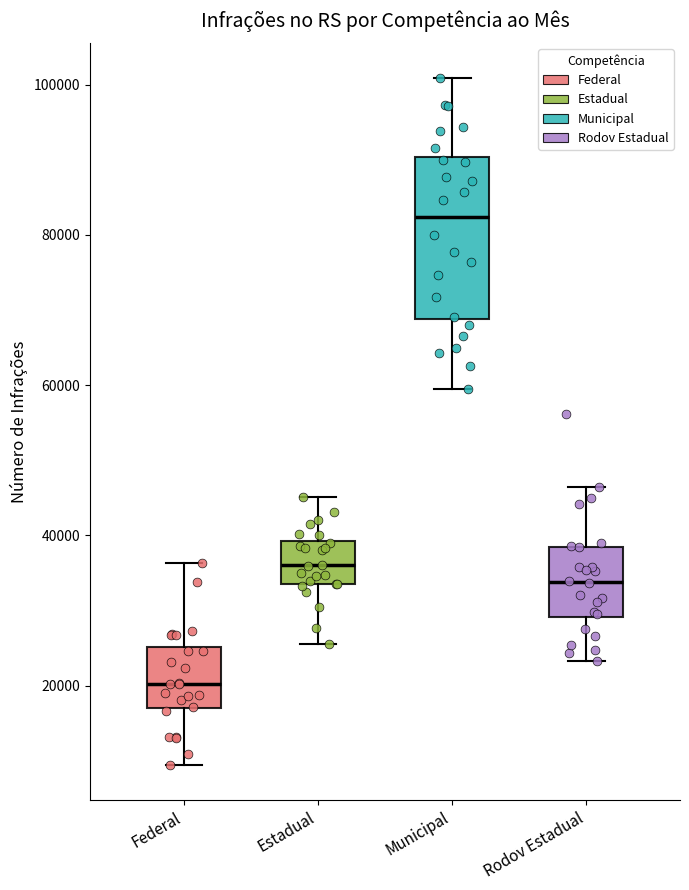

Reading left to right, transcribe this box plot: for each box, give where its median line is, the range the box spans, and where its two whiskers end, as read against the y-axis. The values are not printed on the chart, so give them approximately, as read against the axis.

Federal: median 20000, box 16000 to 26000, whiskers 10000 to 36000
Estadual: median 36000, box 34000 to 40000, whiskers 26000 to 46000
Municipal: median 82000, box 68000 to 90000, whiskers 60000 to 100000
Rodov Estadual: median 34000, box 30000 to 38000, whiskers 24000 to 46000